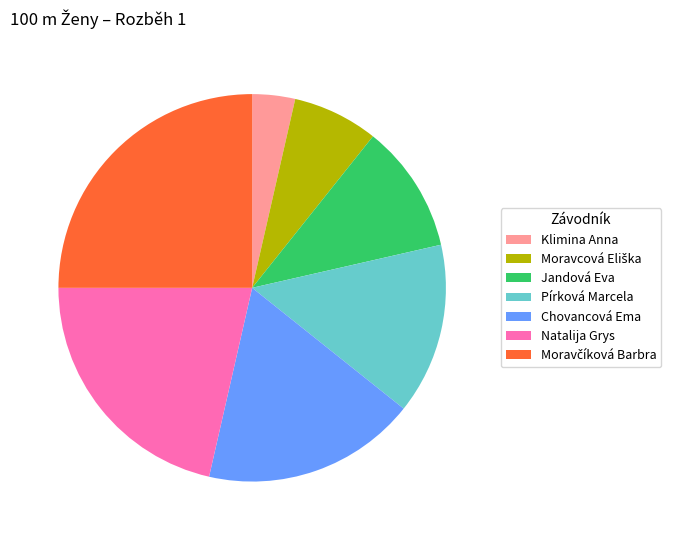

Is it true that Chovancová Ema is 18% of the pie?

True